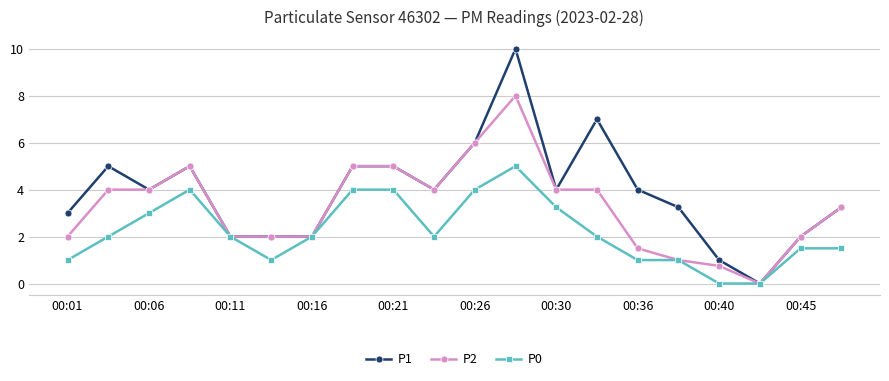

What is the maximum value shown in the chart?

10.0